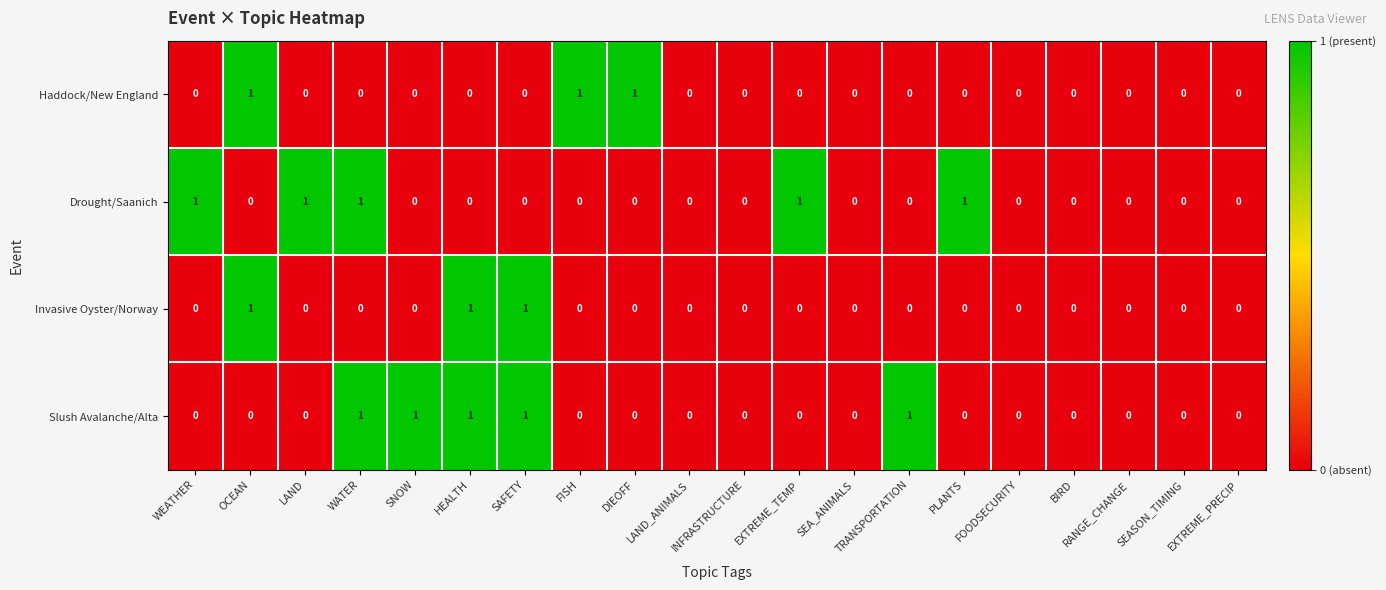

The Invasive Oyster/Norway series shows 0 at PLANTS. True or false?

True